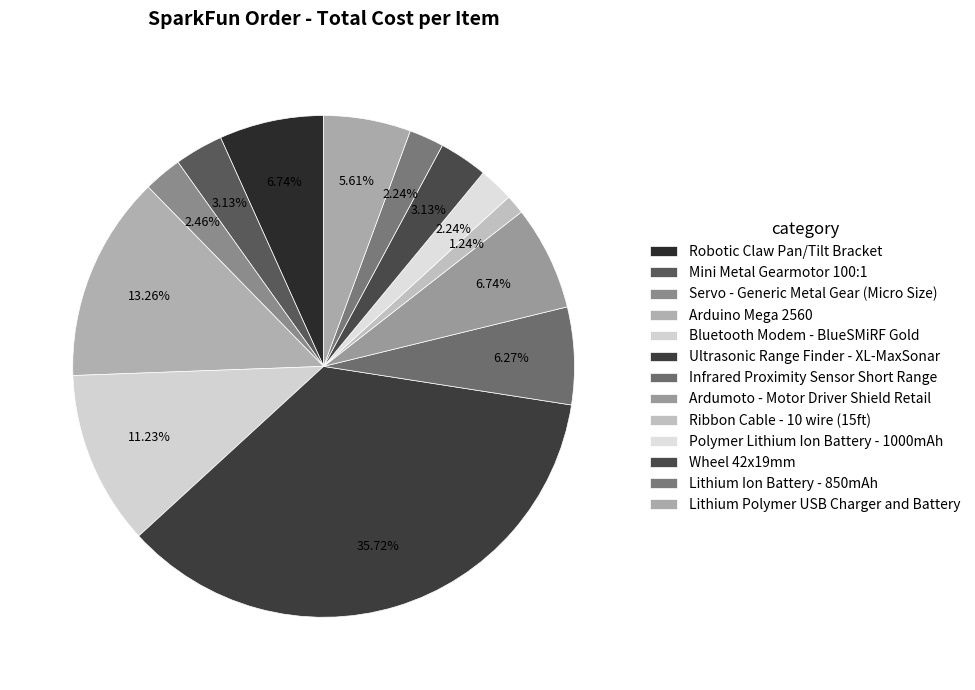

To the nearest percent, what is the average slice percentage?

8%